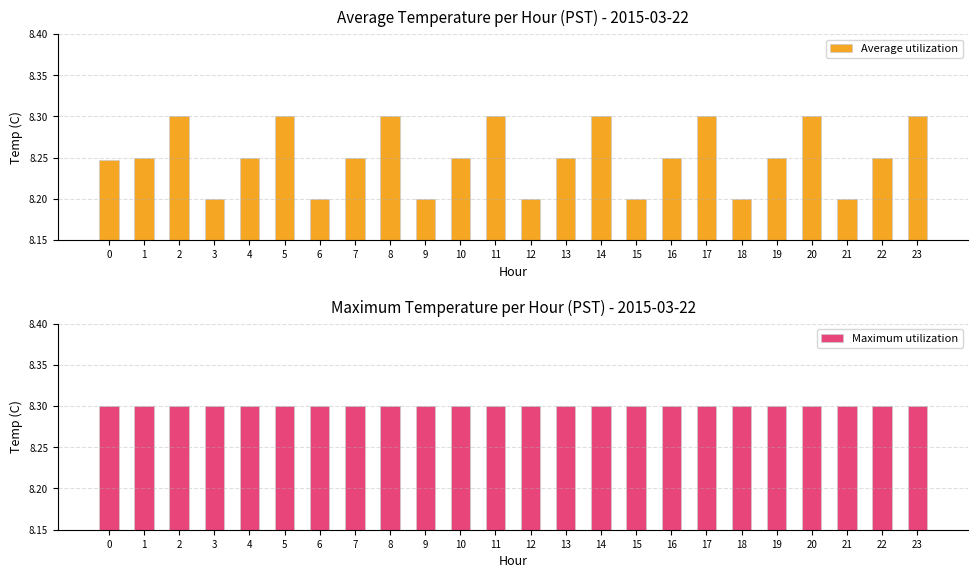

At which category is the sum across all series the highest?

2